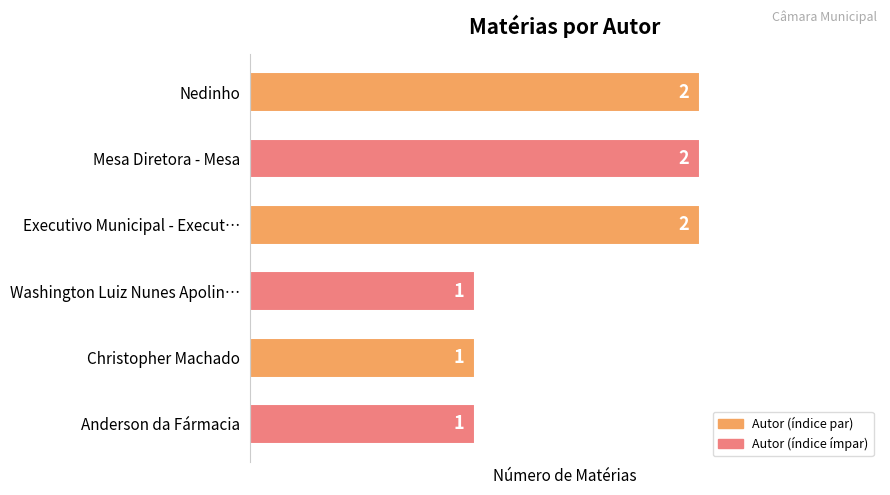

What is the label of the 2nd bar from the top?

Mesa Diretora - Mesa